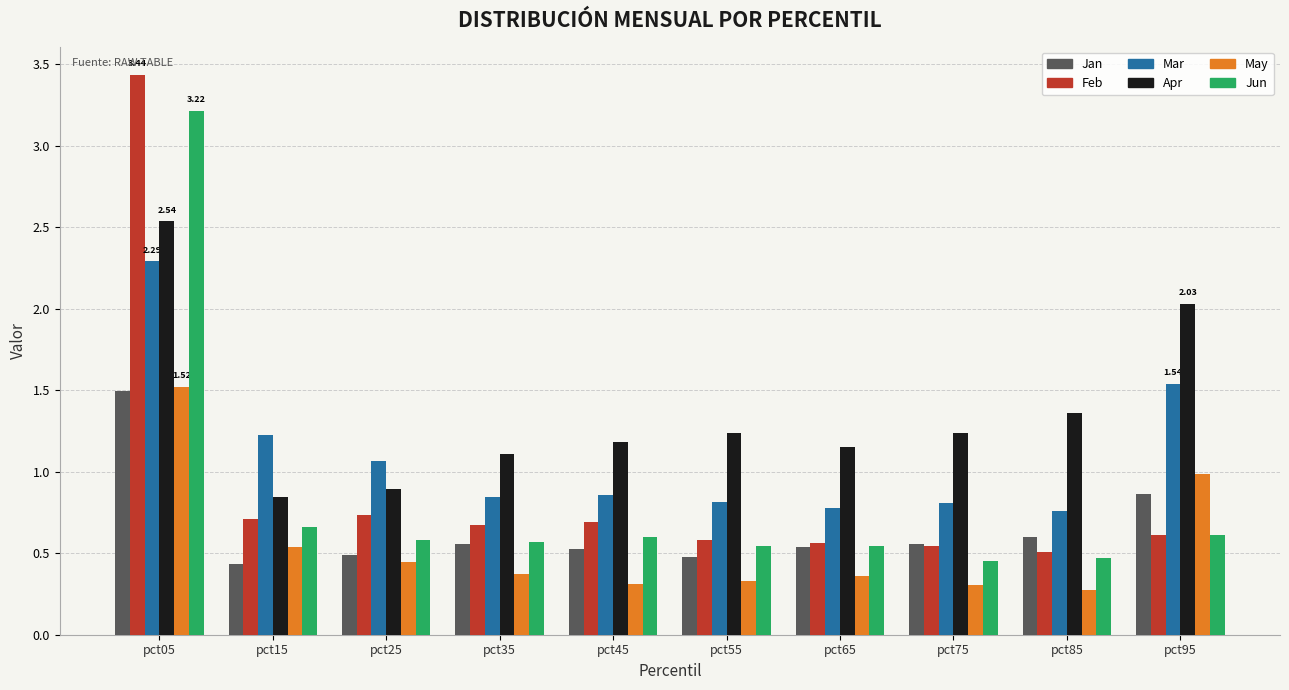

What is the value of the May bar at the 8th from the left?

0.3